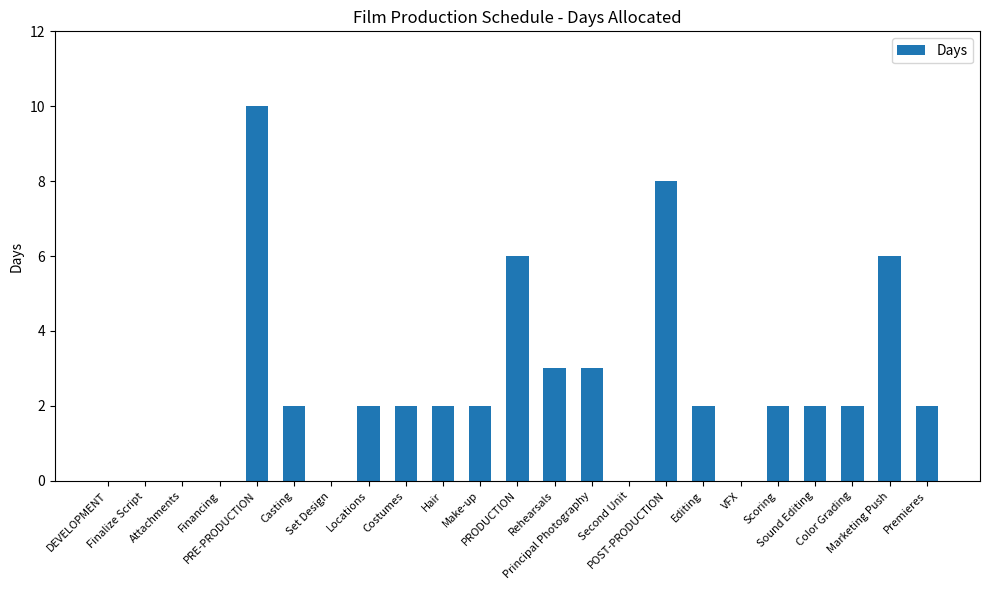

What is the maximum value shown in the chart?

10